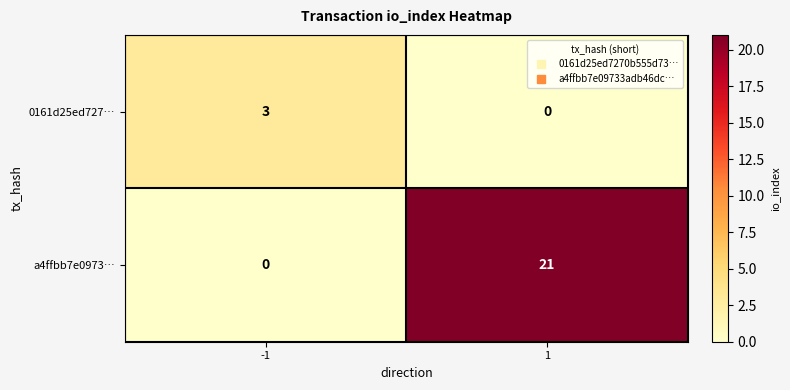

What is the difference between the a4ffbb7e0973… values at -1 and 1?

21